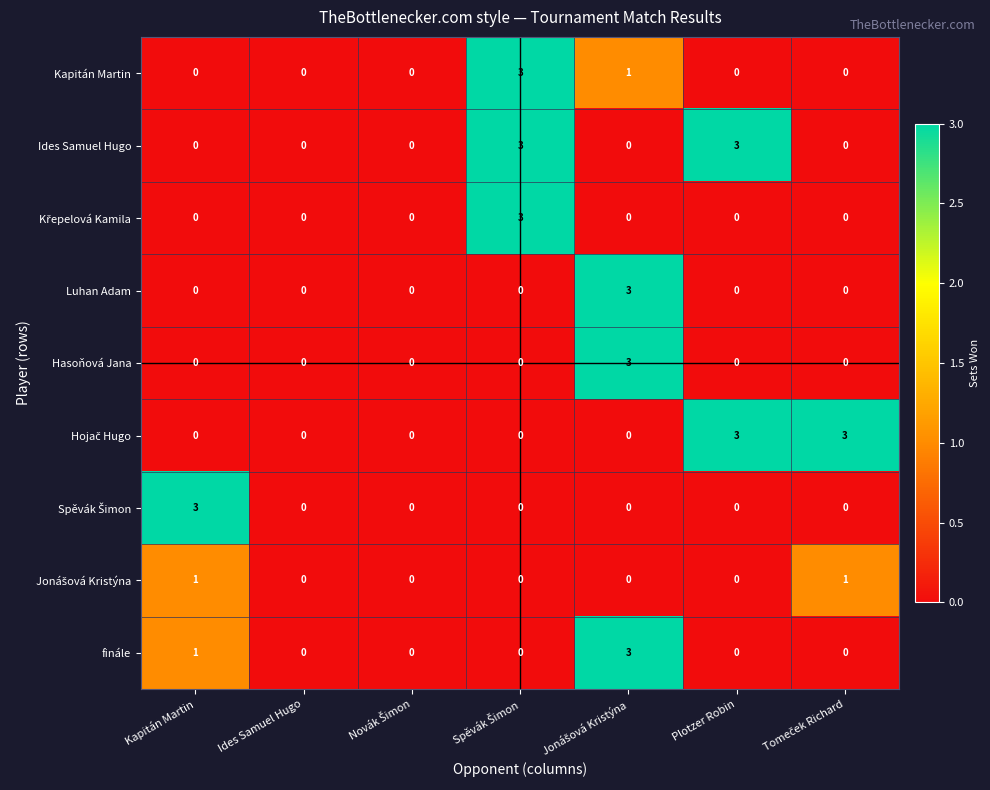

True or false: finále has a value of 0 at Ides Samuel Hugo.

True